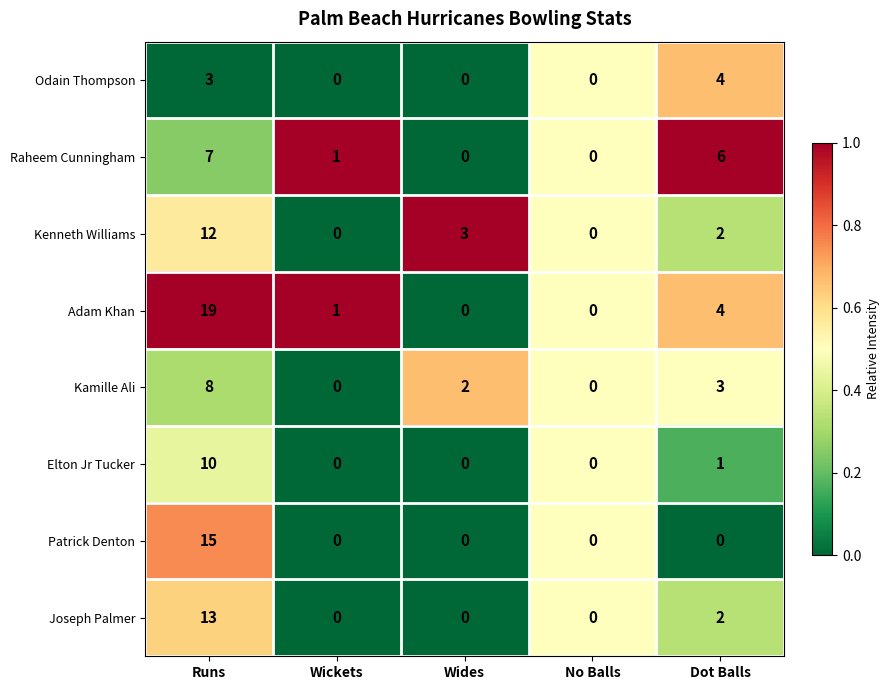

The Adam Khan series shows 7 at Runs. True or false?

False